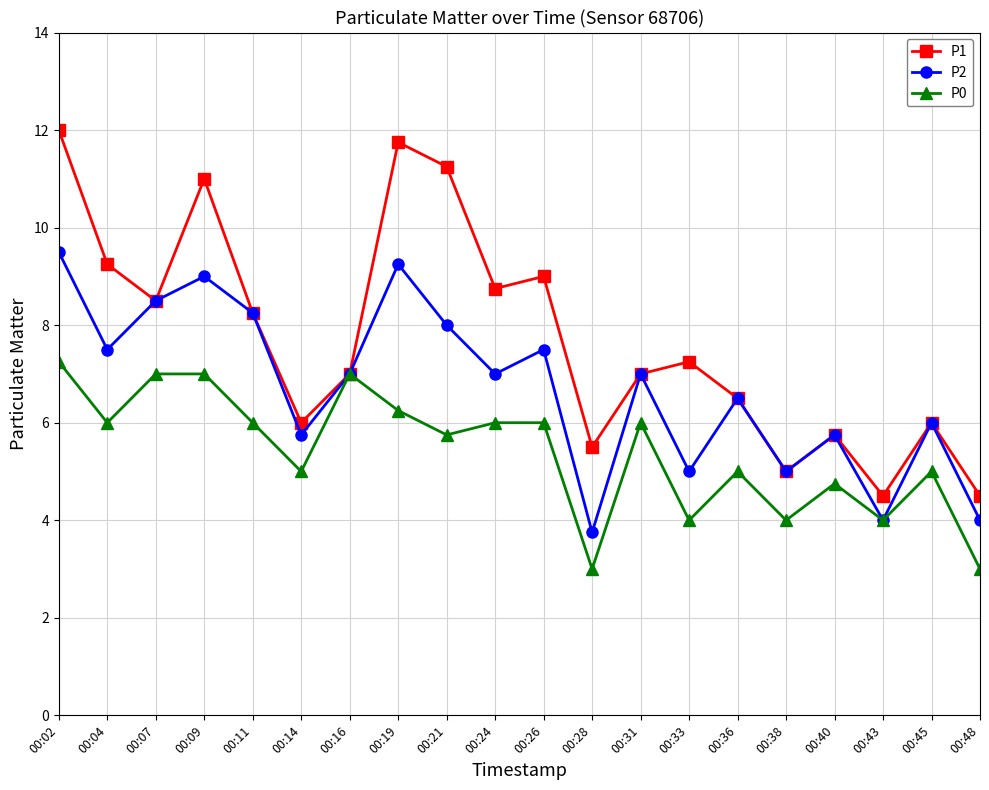

What is the total value across all series at 00:09?

27.0